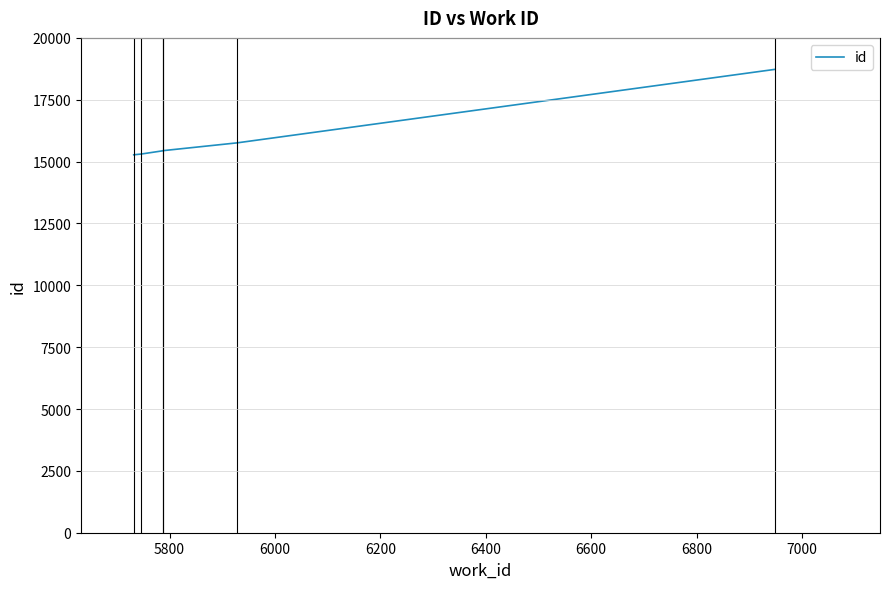

True or false: there are more than 2 points higher than both neighbors.

False